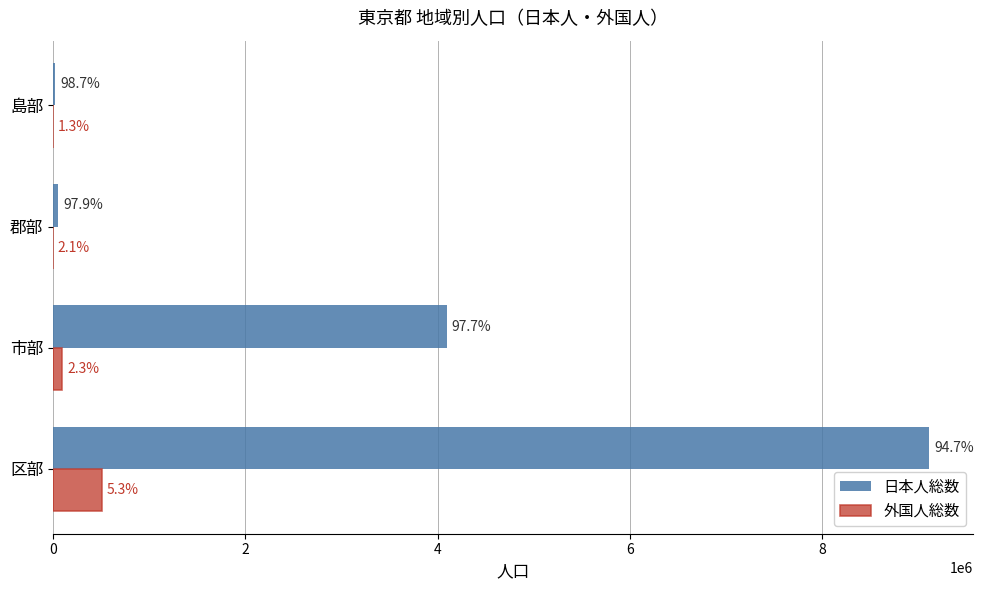

What are all the series names shown in the legend?

日本人総数, 外国人総数